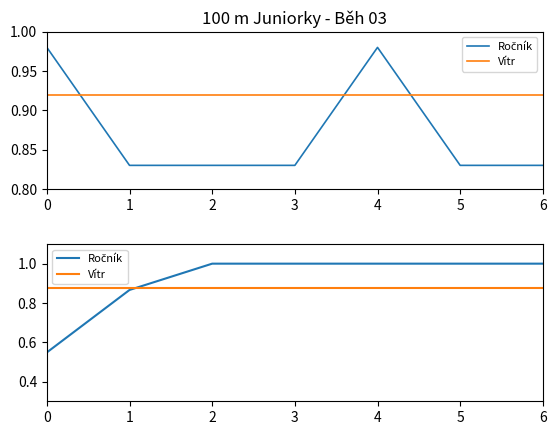

What is the spread (max minus min) of values at 4?

0.1